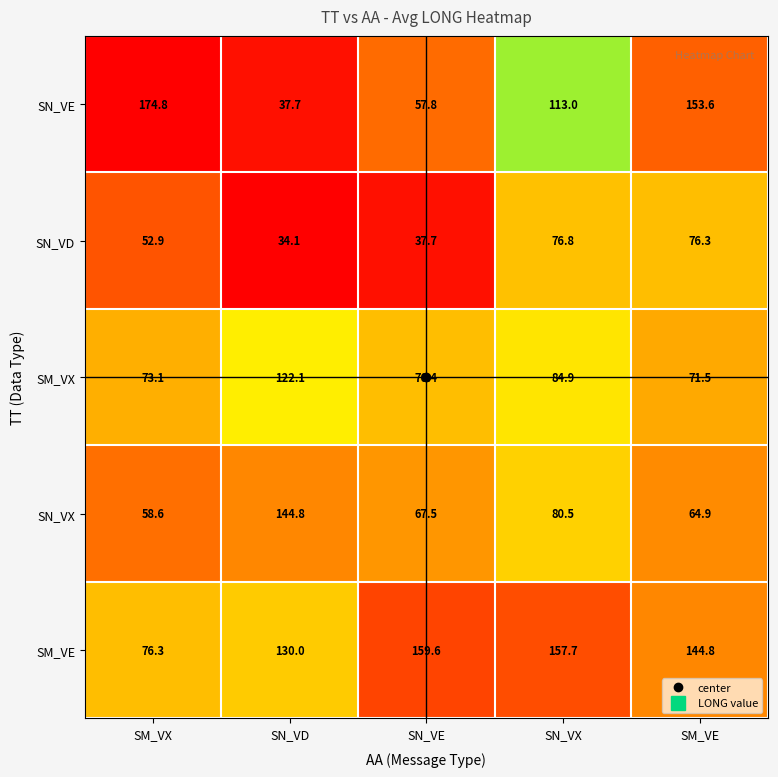

The SN_VX series shows 58.6 at SM_VX. True or false?

True